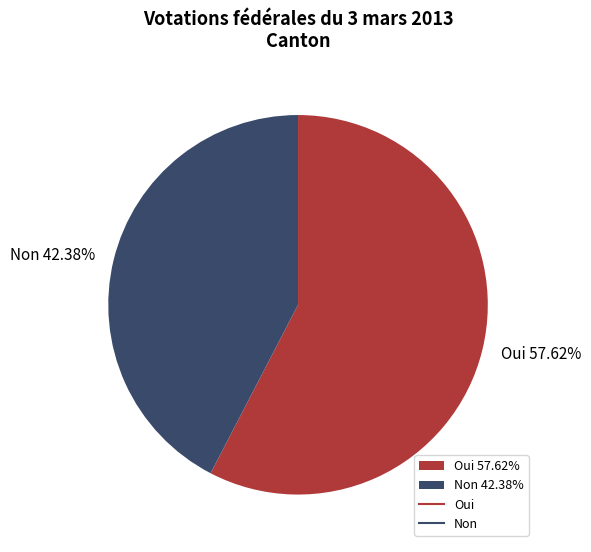

How many slices are in this pie chart?

2